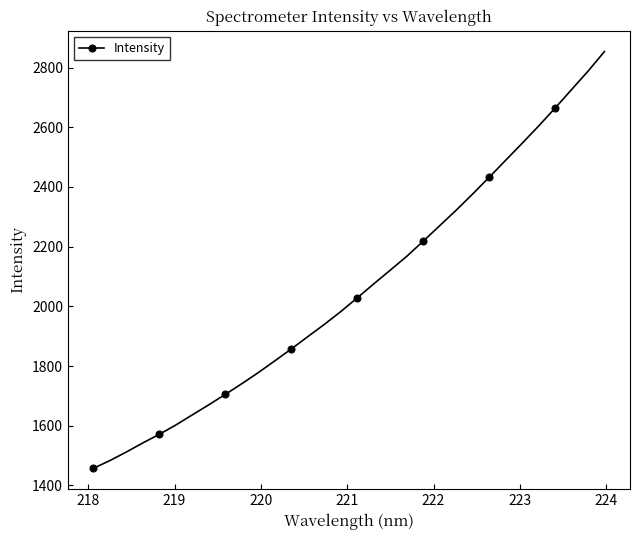

What is the difference between the maximum and minimum values?

1396.6